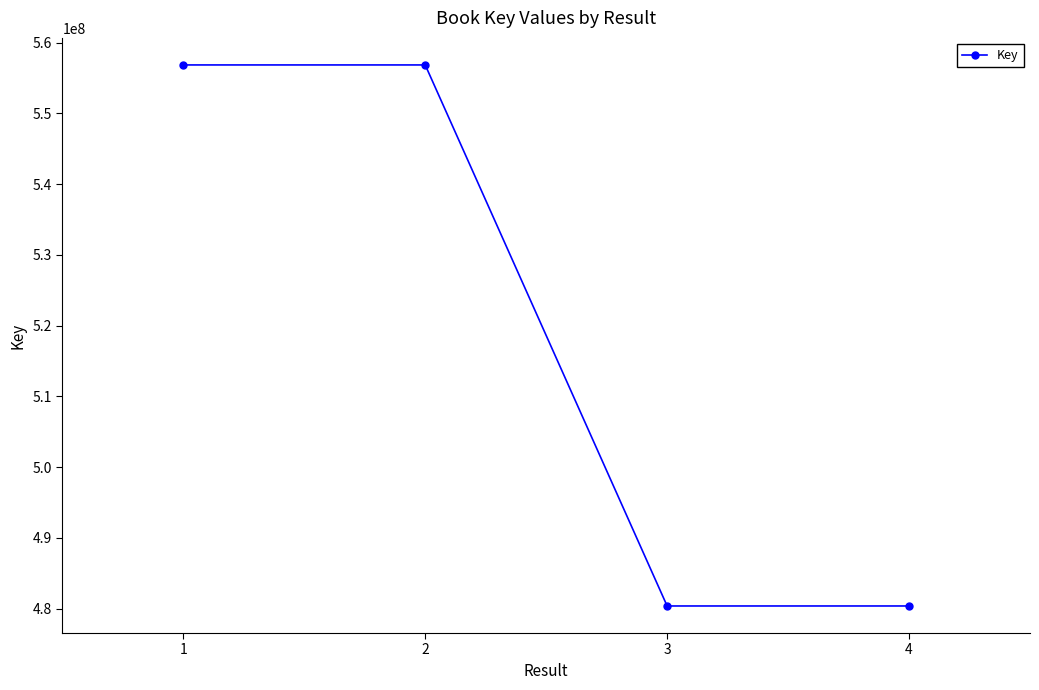

True or false: the data has more than 1 interior local peaks.

False